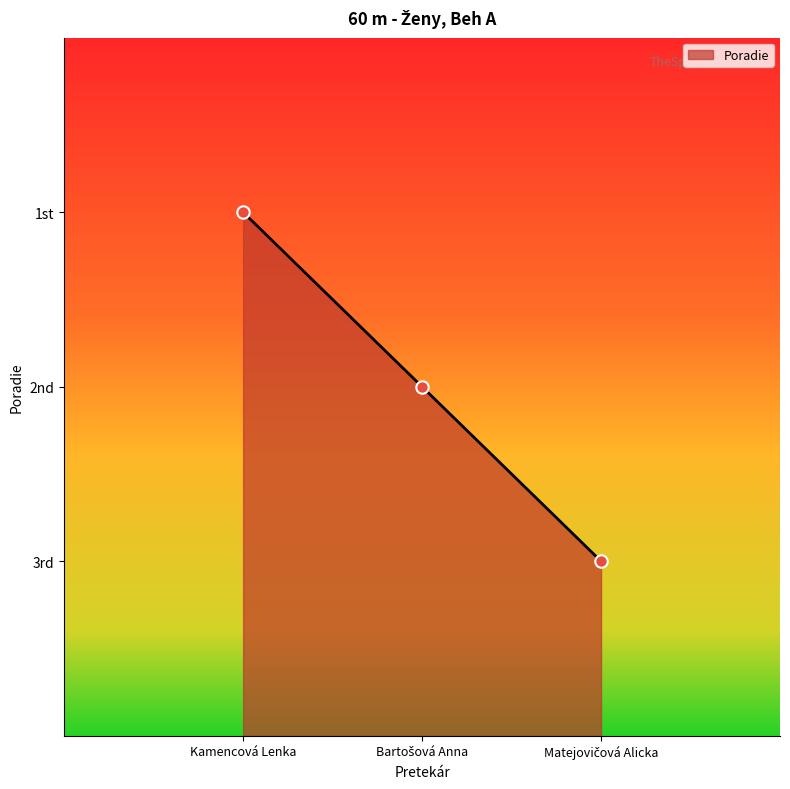

Approximately how many times larger is the value at Kamencová Lenka compared to Bartošová Anna?

1.5